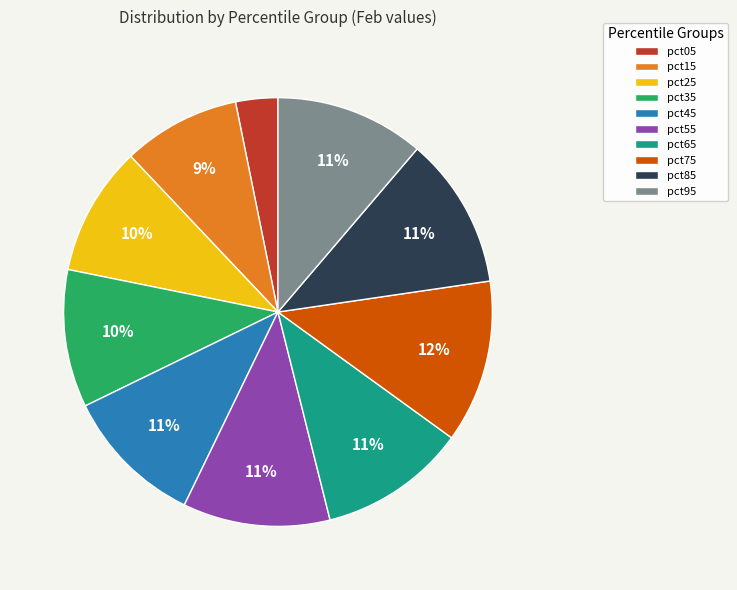

What percentage is the pct65 slice, to the nearest percent?

11%